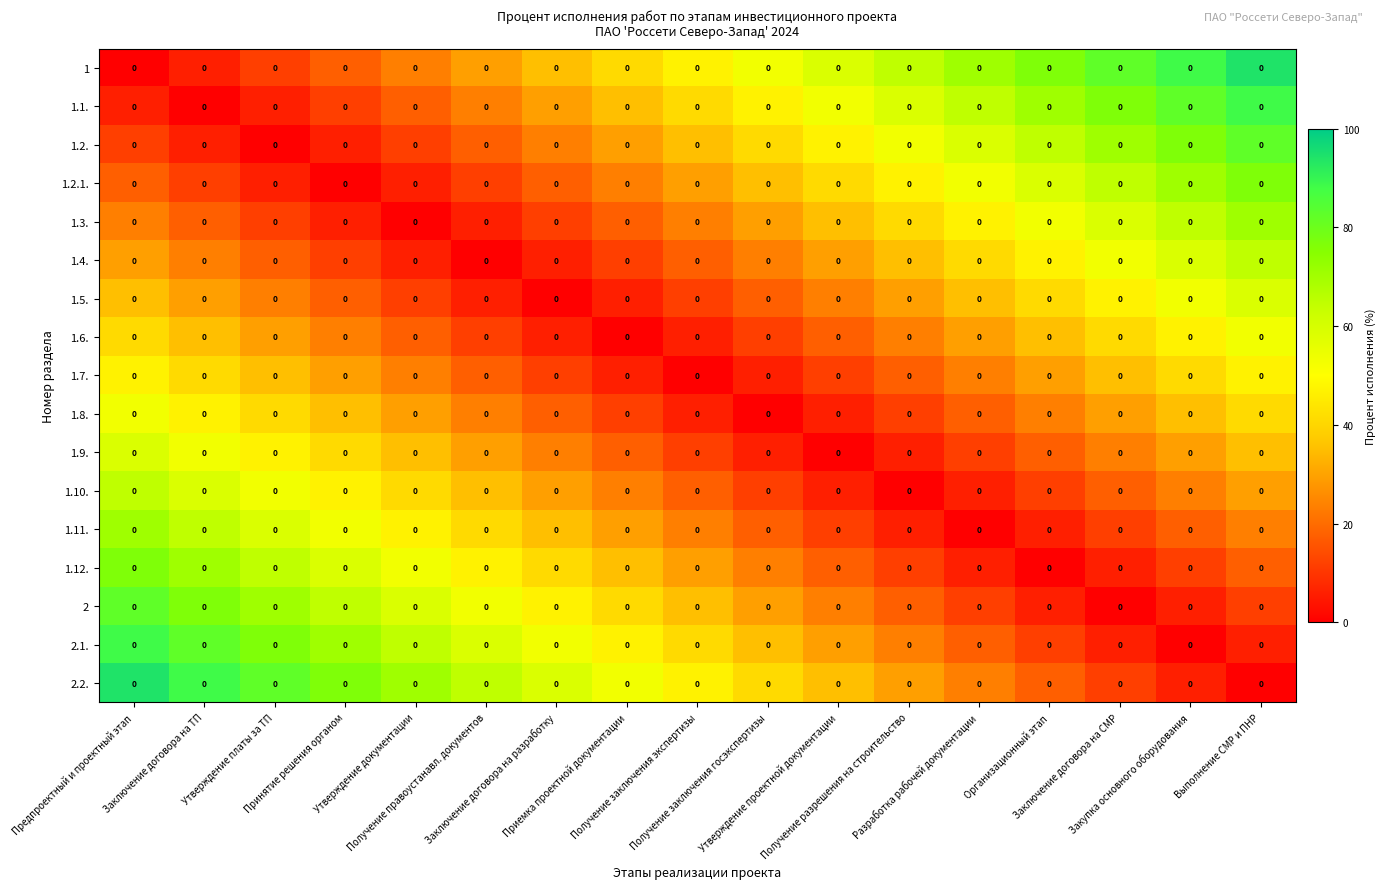

At which category is the sum across all series the highest?

Предпроектный и проектный этап